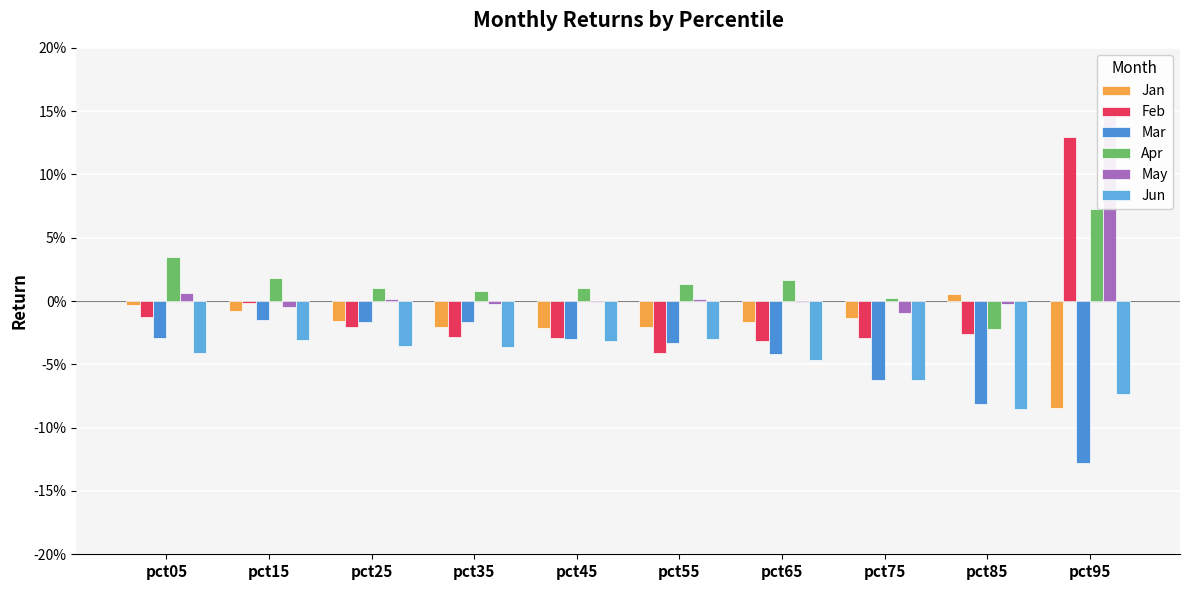

How many negative values does the Feb series have?

9